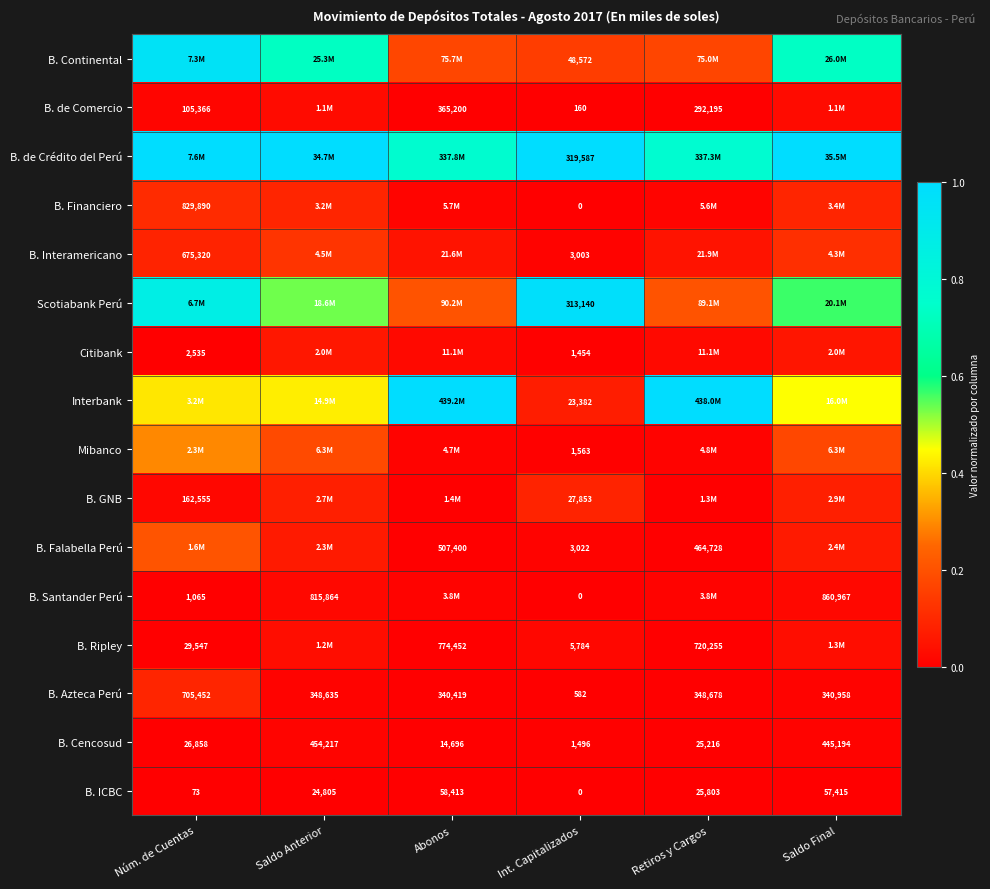

Is the value of B. de Comercio at Núm. de Cuentas greater than the value of B. GNB at Núm. de Cuentas?

No